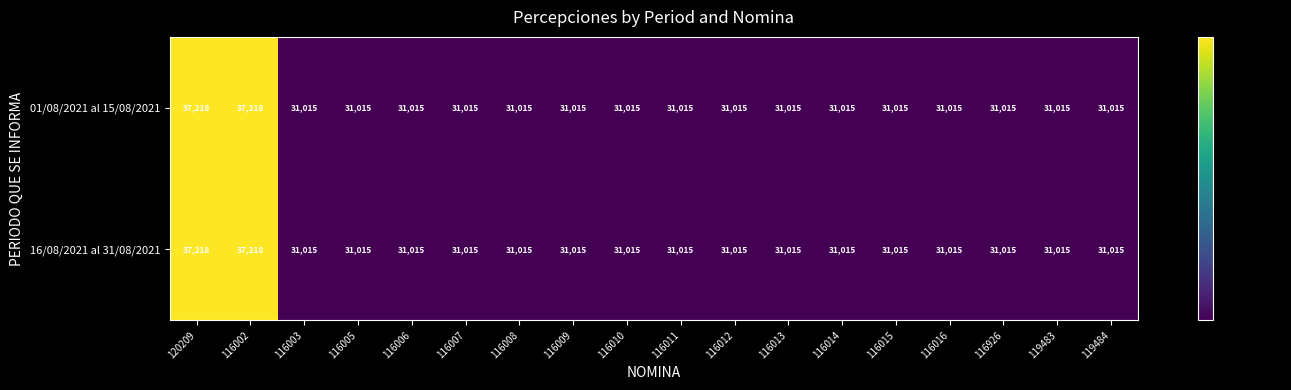

Is it true that 01/08/2021 al 15/08/2021 equals 31015 at 116009?

True